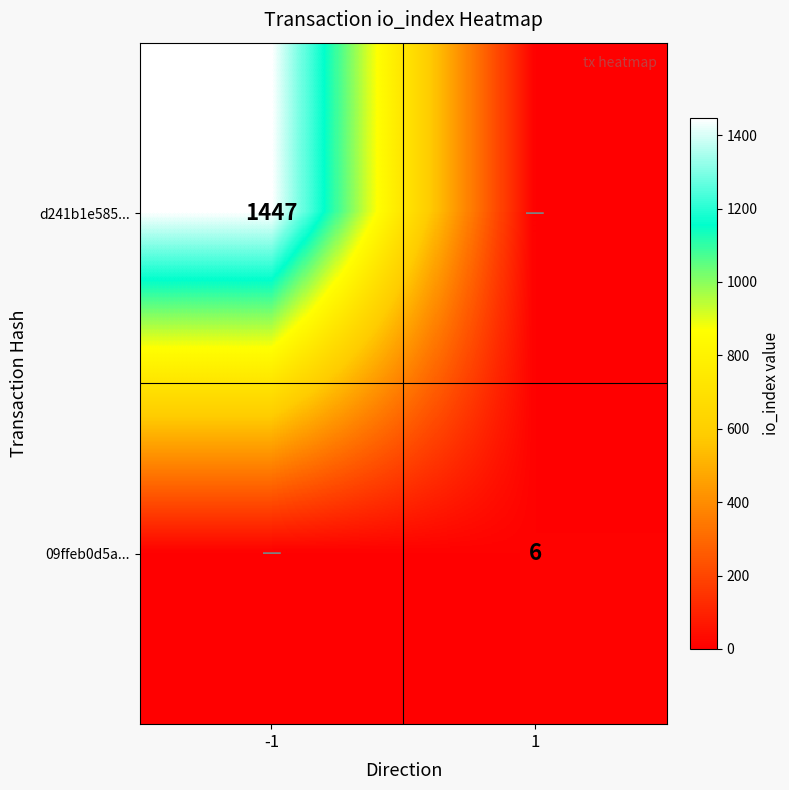

Is it true that d241b1e585... equals 351 at -1?

False